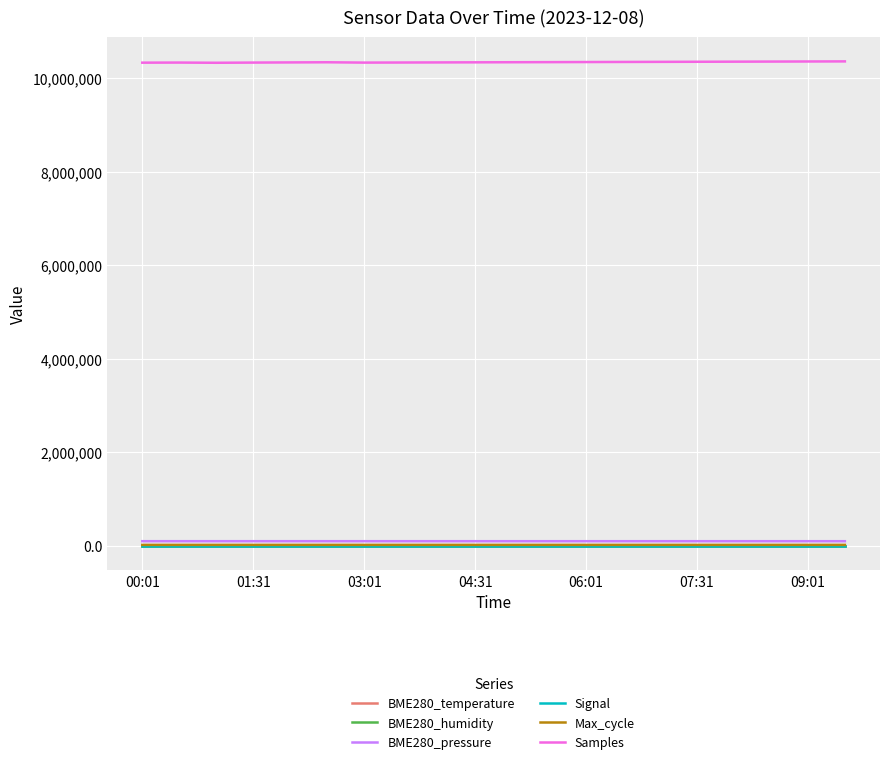

True or false: Signal and Samples cross at least once.

False